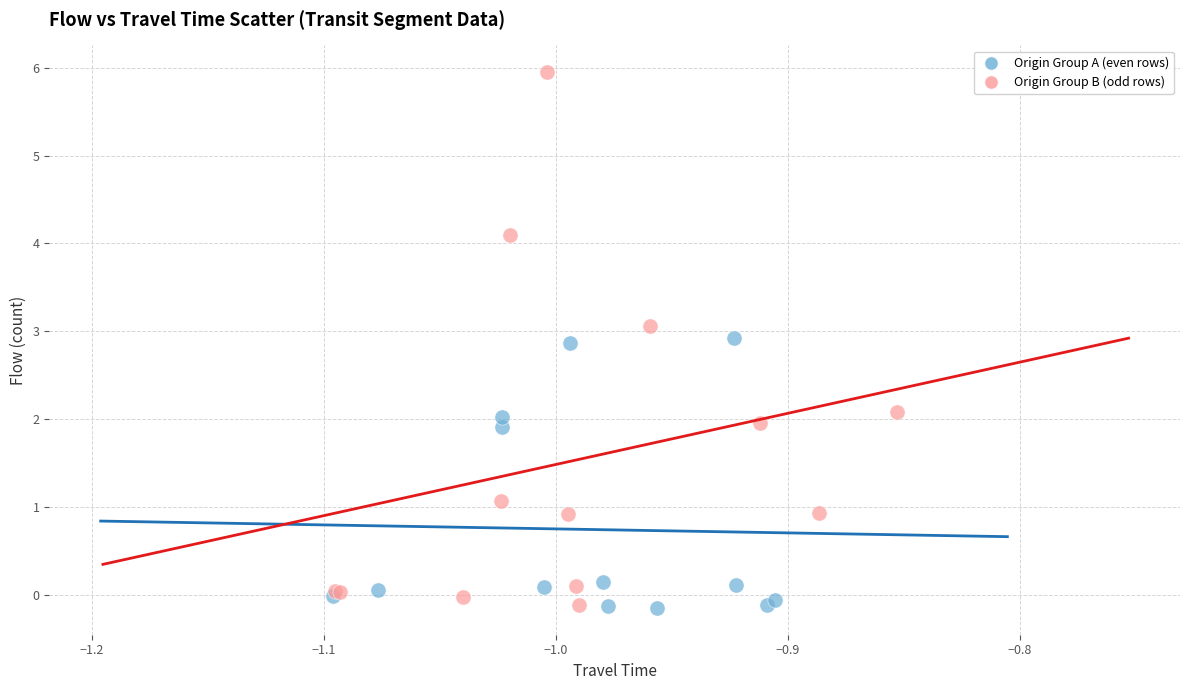

Which series contains the highest Y value?

Origin Group B (odd rows)